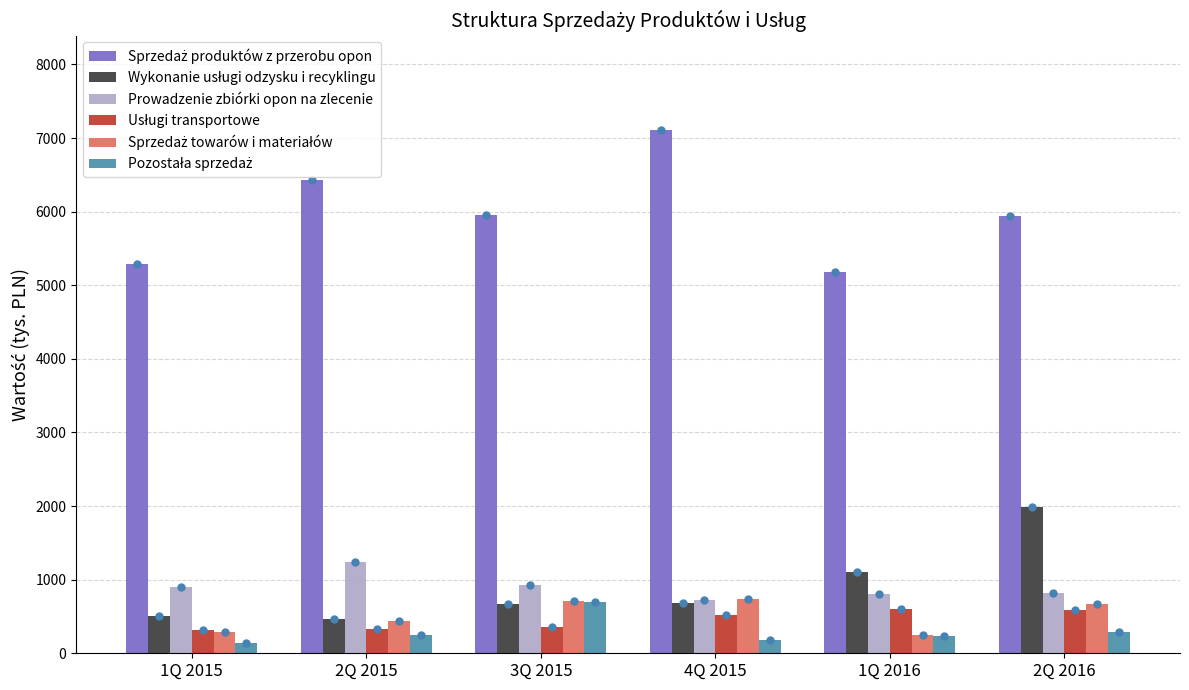

The Prowadzenie zbiórki opon na zlecenie series shows 292 at 2Q 2015. True or false?

False